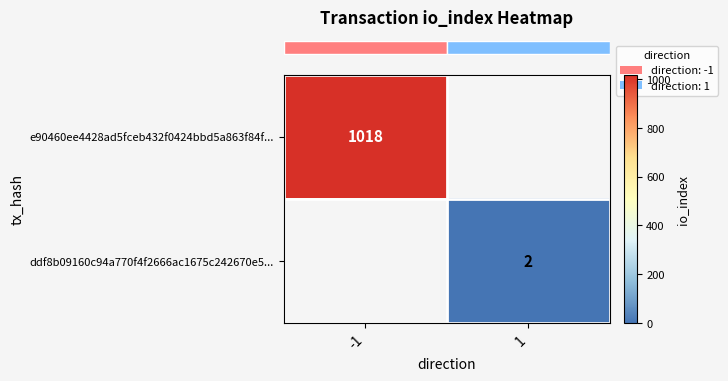

List the series in order of their overall mean, highest first.

row_0, row_1